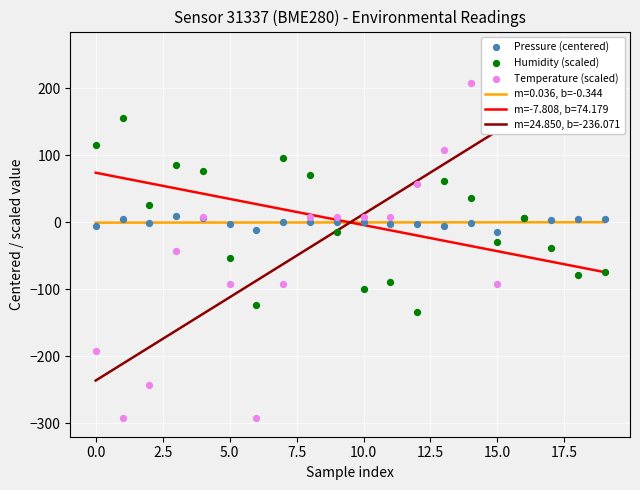

Is the value of Humidity (scaled) at 2.5 greater than the value of Pressure (centered) at 16?

Yes